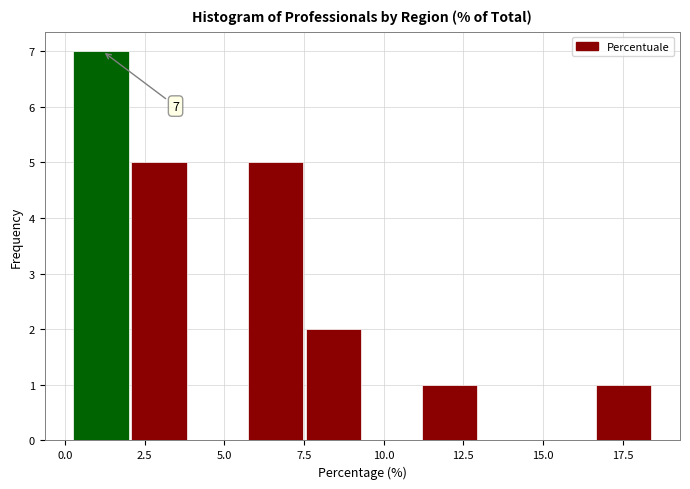

Read against the x-axis, roughly where is the centre of the tallest bar?

1.0